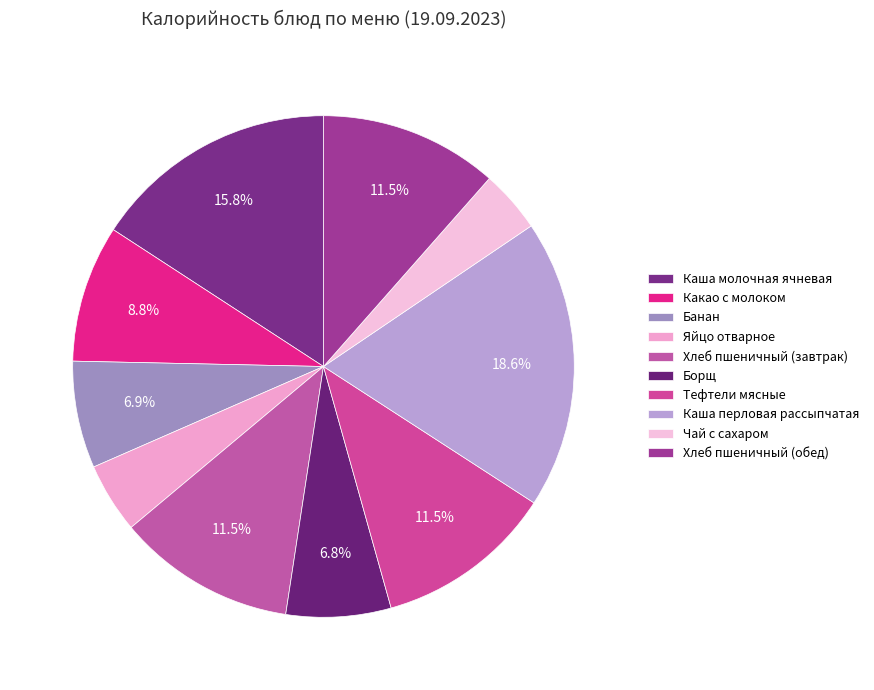

How many segments does this pie chart have?

10